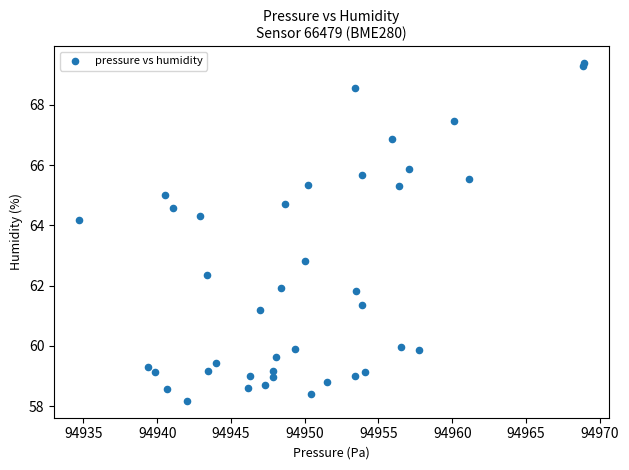

What Y value in the scatter plot is closest to 63?

62.8